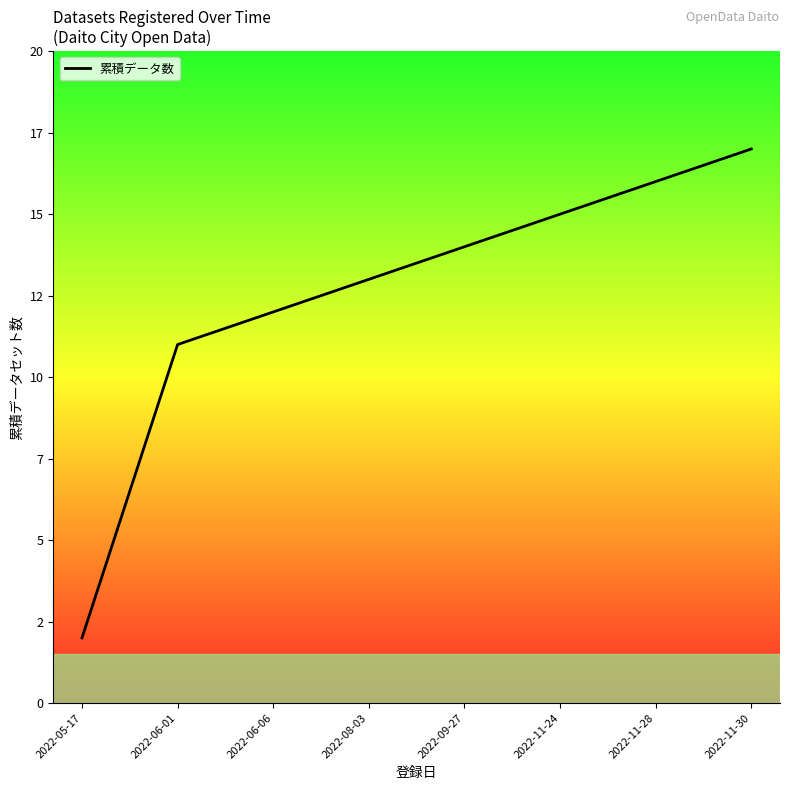

Where does the data first go above 14?

2022-11-24